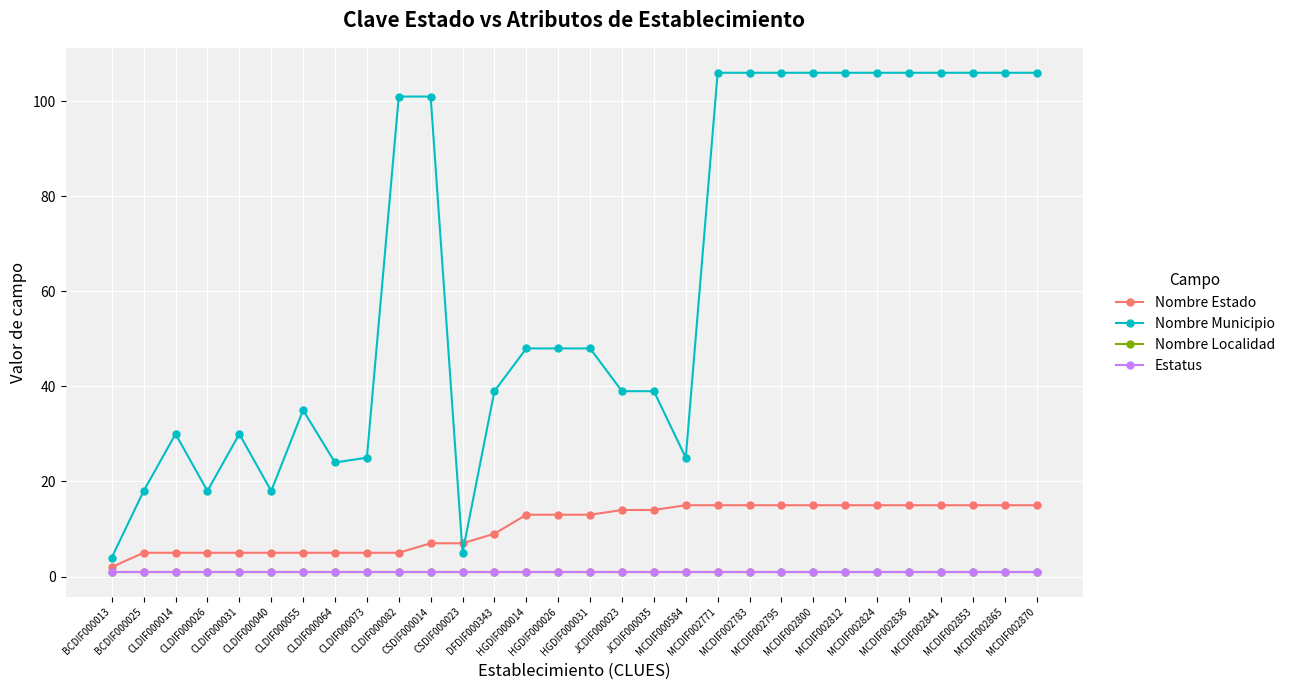

Which series has the widest spread of values?

Nombre Municipio